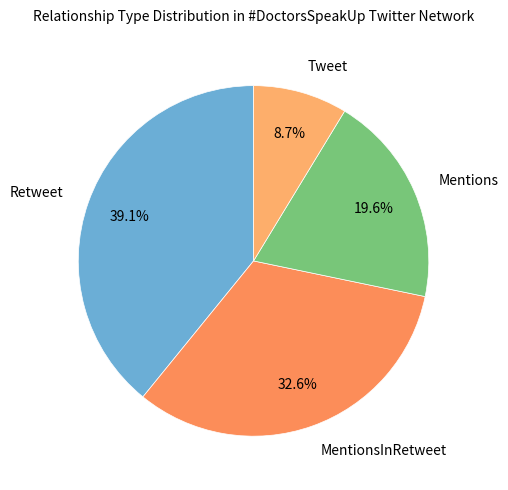

Combined, do Mentions and Tweet account for over 50%?

No